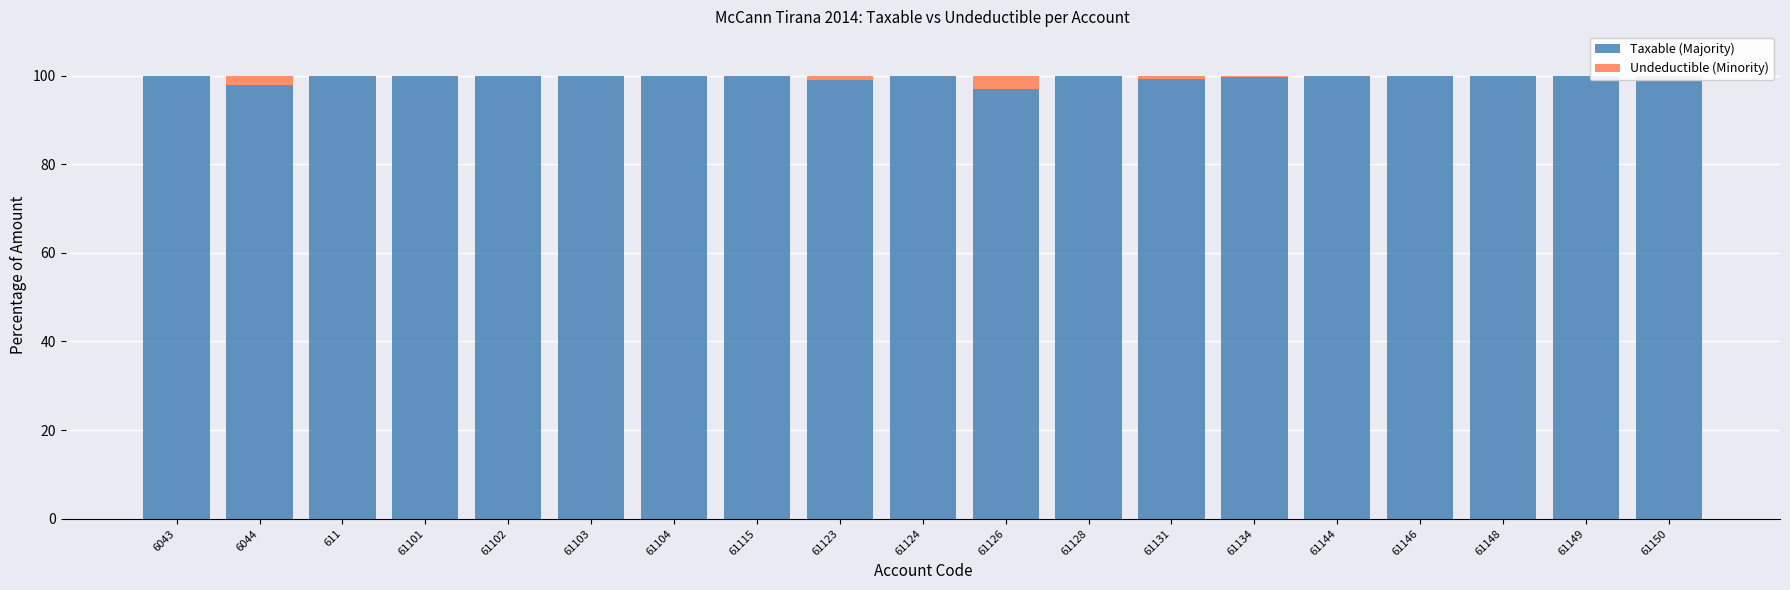

Rank the categories by Undeductible (Minority) value from highest to lowest.

61126, 6044, 61123, 61131, 61134, 61103, 61115, 6043, 611, 61101, 61102, 61104, 61124, 61128, 61144, 61146, 61148, 61149, 61150